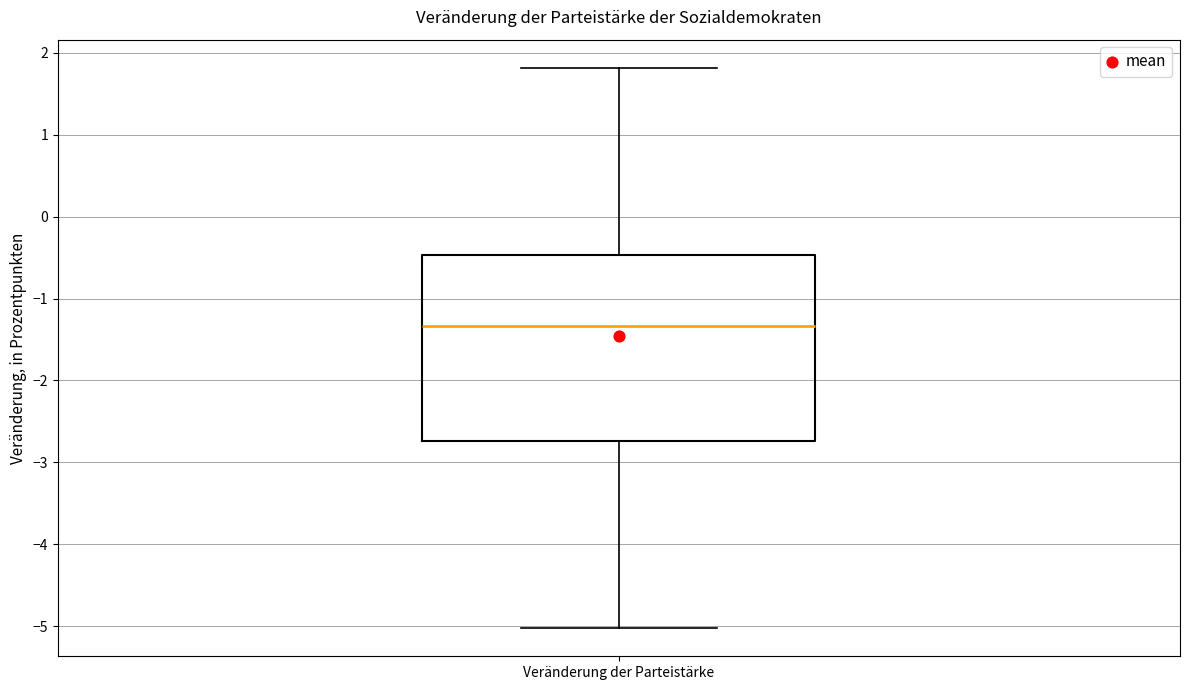

Where is the upper edge of the box for Veränderung der Parteistärke on the y-axis? The values are not printed on the chart, so give them approximately, as read against the axis.

-0.5